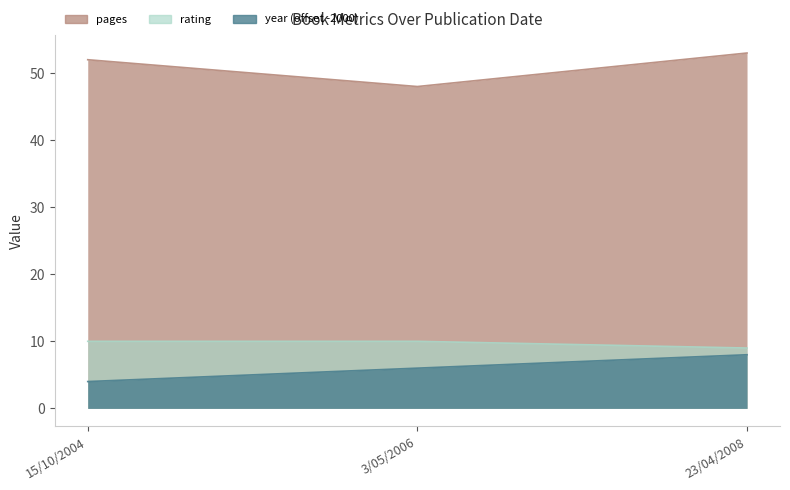

How many categories are shown in the chart?

3